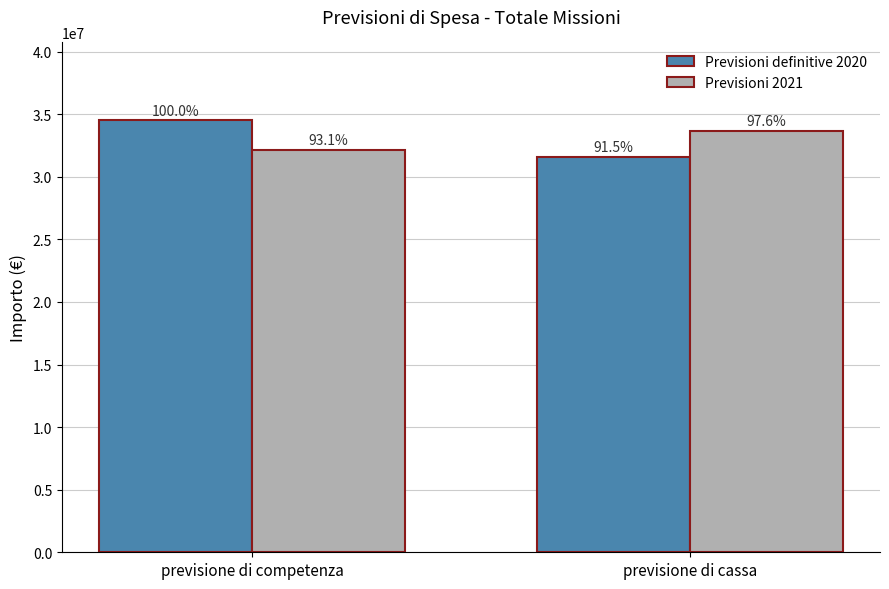

What is the smallest value displayed?

31586585.3